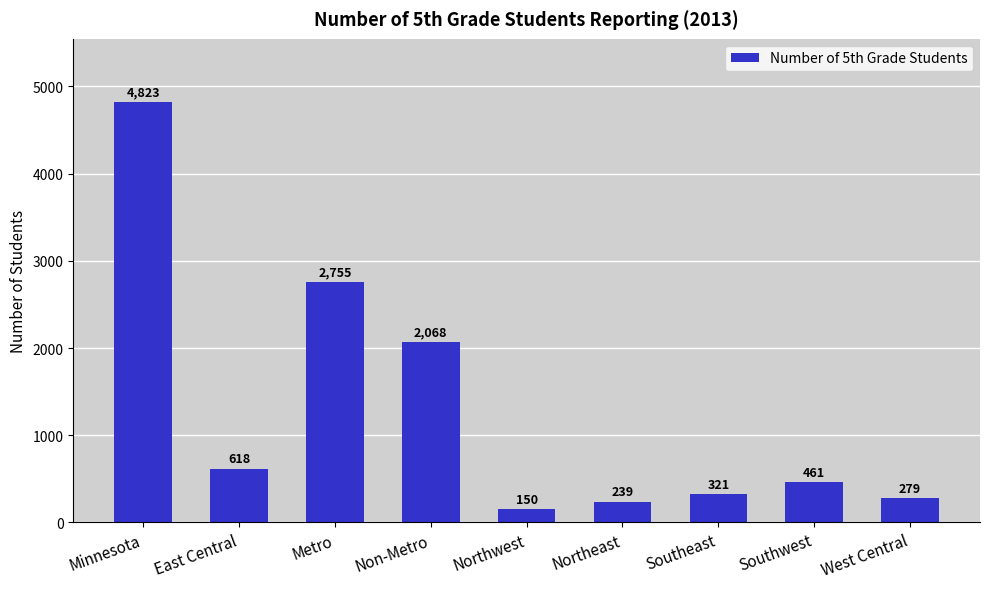

Reading left to right, transcribe all the data shown in this chart.

4823	618	2755	2068	150	239	321	461	279